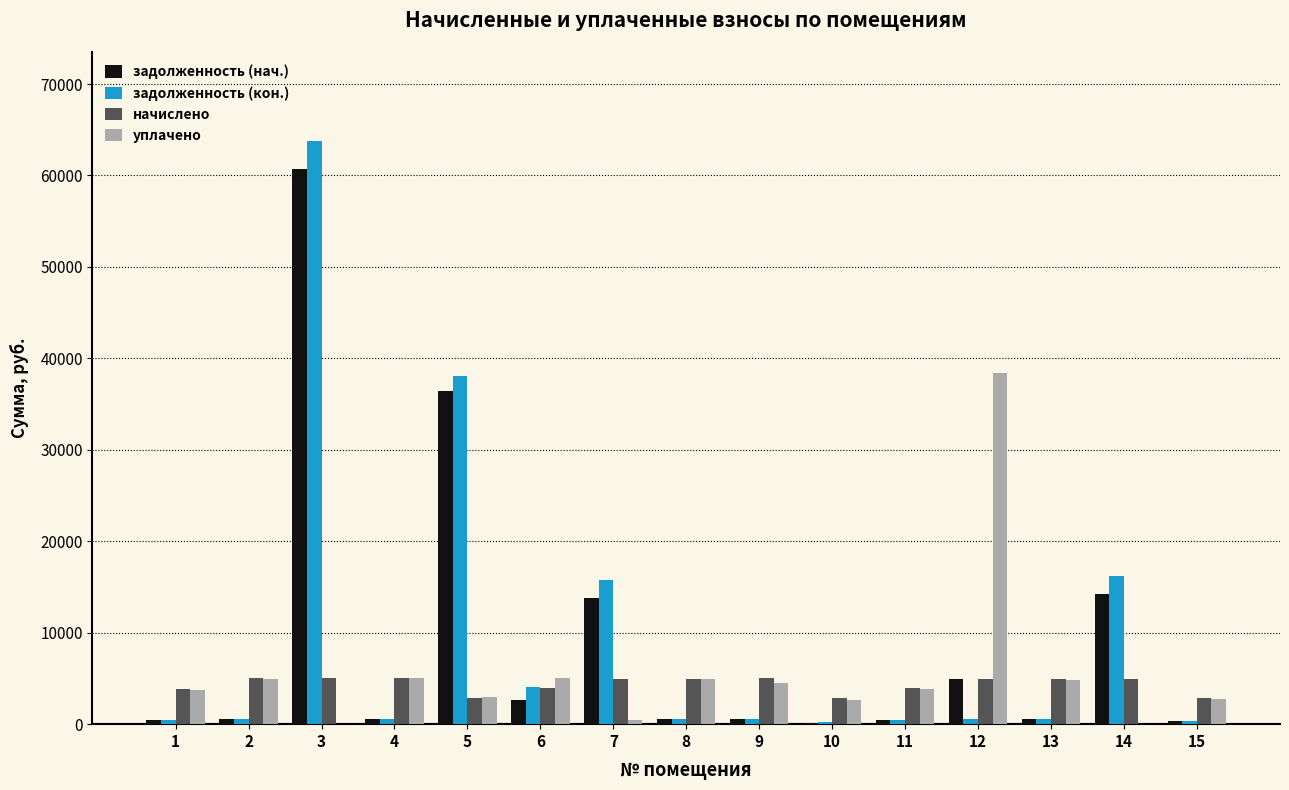

At which category is the sum across all series the highest?

3